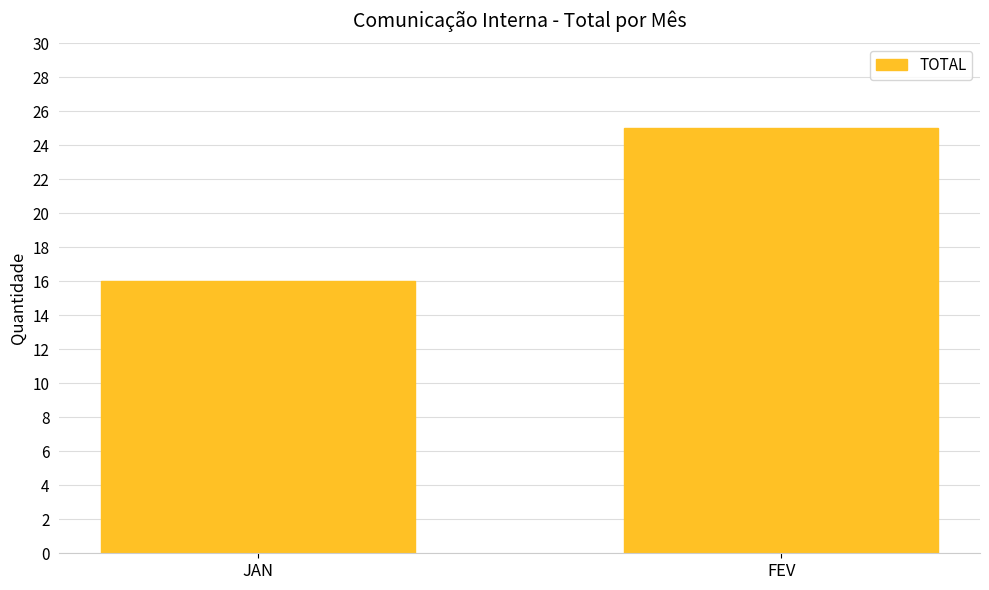

What is the sum of all values?

41